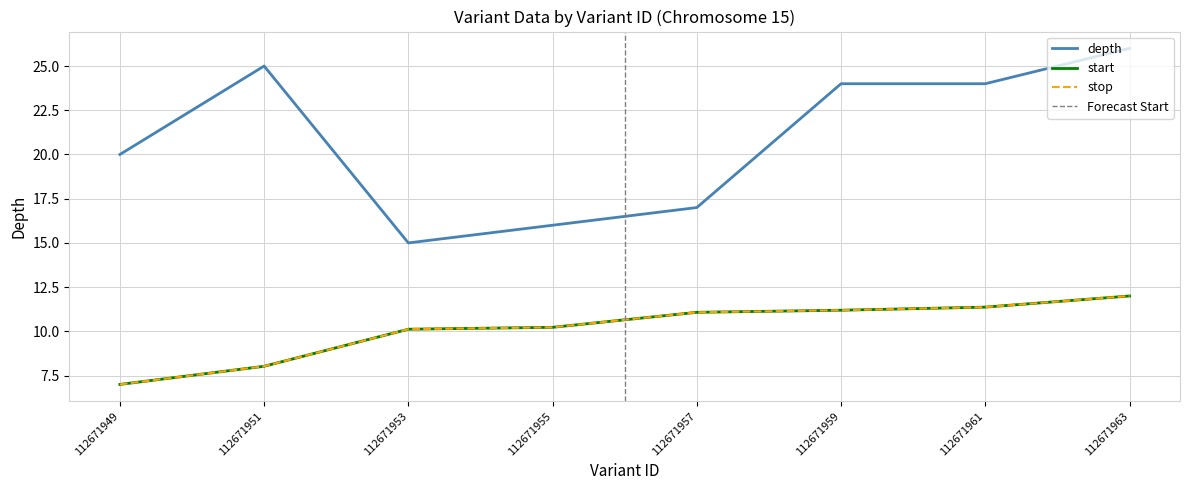

What is the sum of all stop values?

81.0